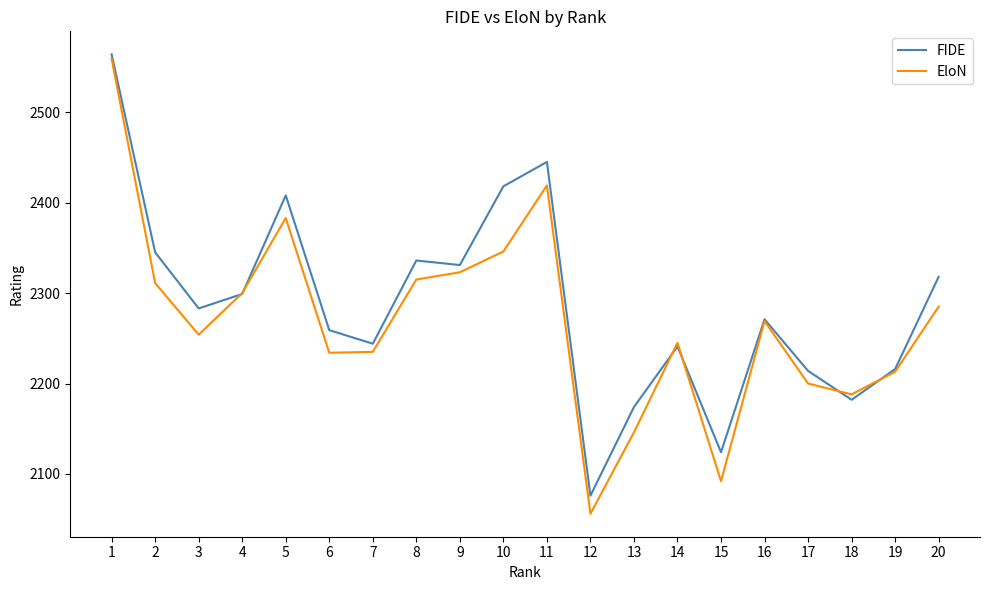

At how many categories does at least one series exceed 2157?

18